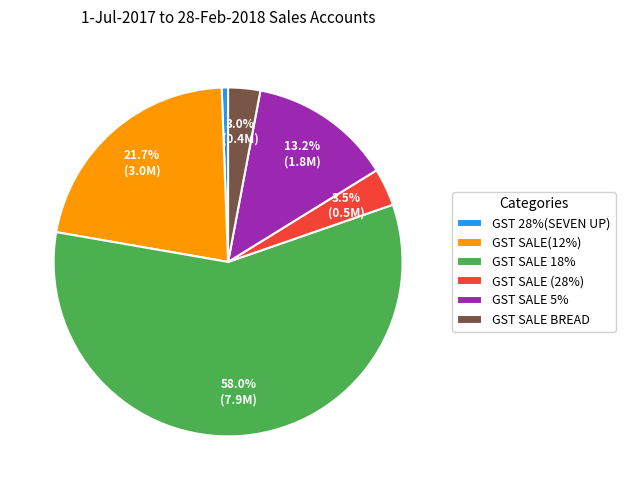

How many segments does this pie chart have?

6